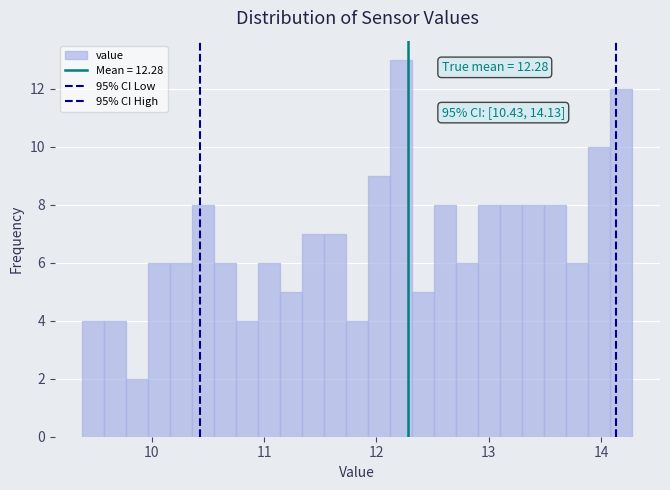

Read against the x-axis, roughly where is the centre of the tallest bar?

12.2